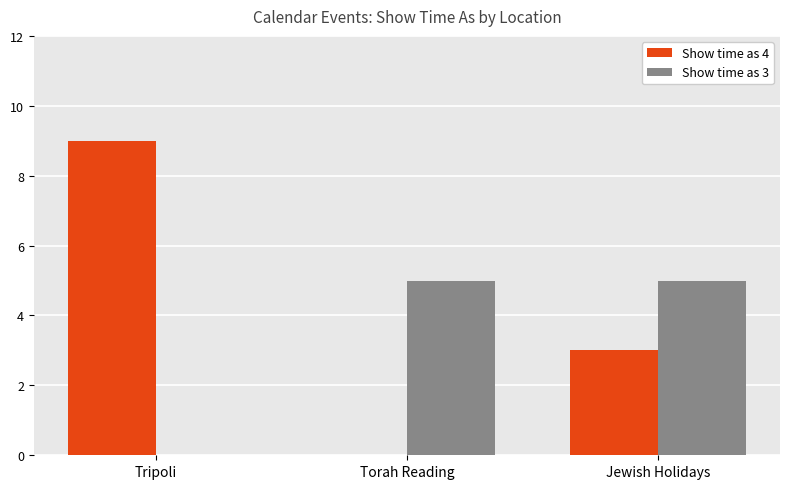

What is the total value across all series at Jewish Holidays?

8